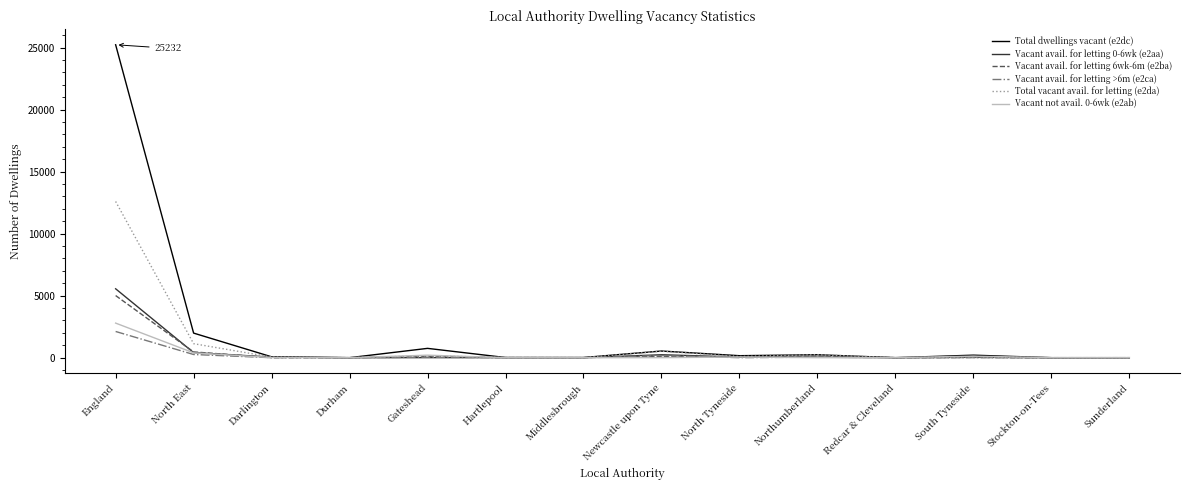

Which series has the largest range (max minus min)?

Total dwellings vacant (e2dc)